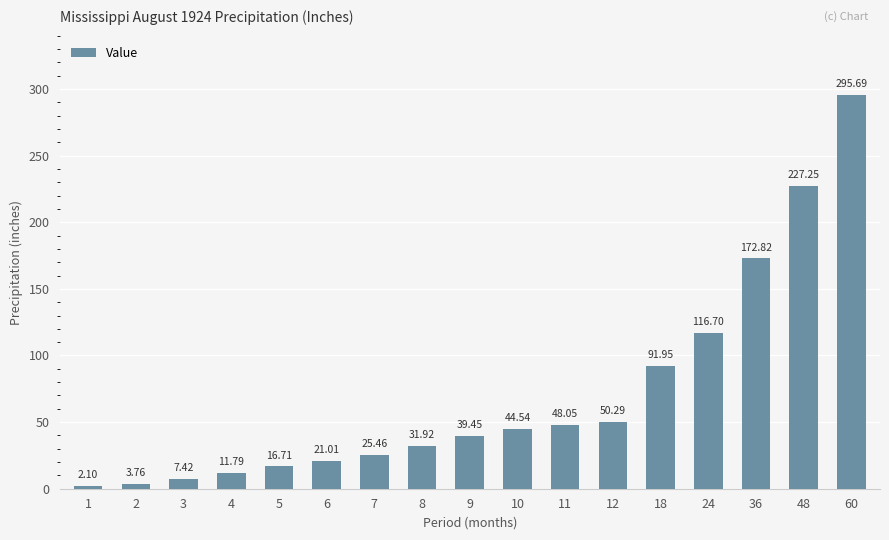

List the labels in order of value, largest first.

60, 48, 36, 24, 18, 12, 11, 10, 9, 8, 7, 6, 5, 4, 3, 2, 1